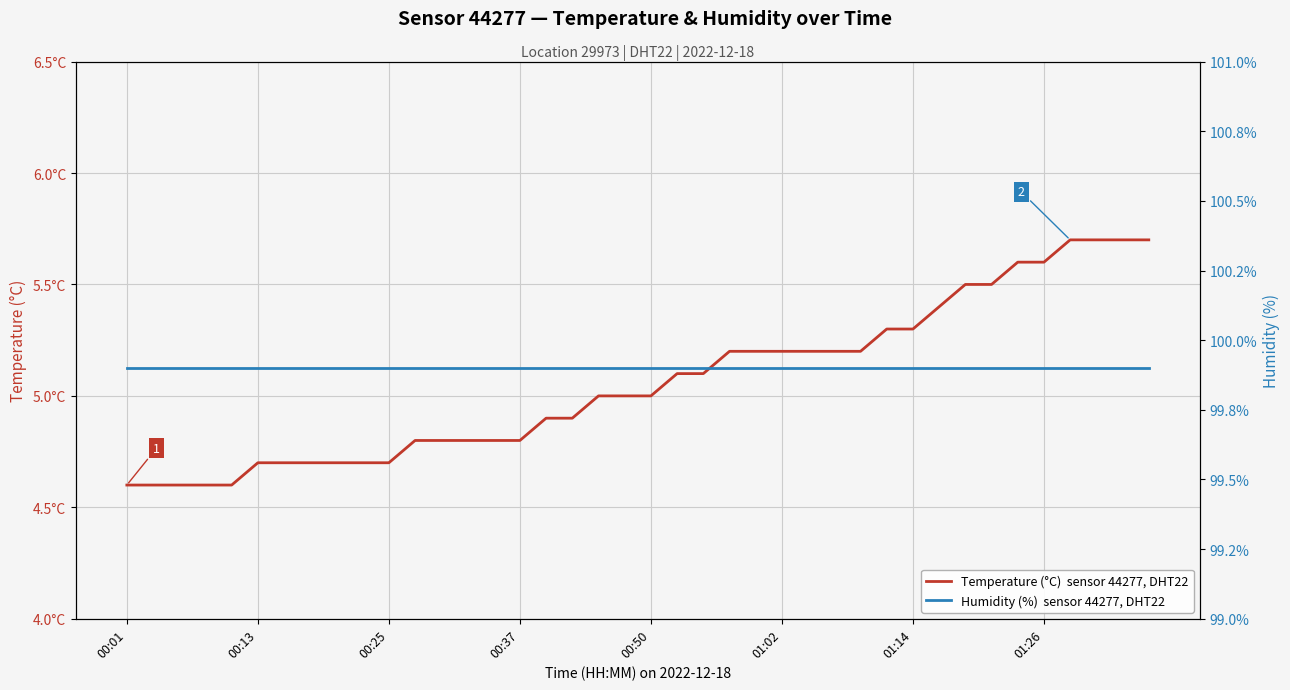

At 00:01, list the series in order from largest to smallest.

Humidity (%)  sensor 44277, DHT22, Temperature (°C)  sensor 44277, DHT22